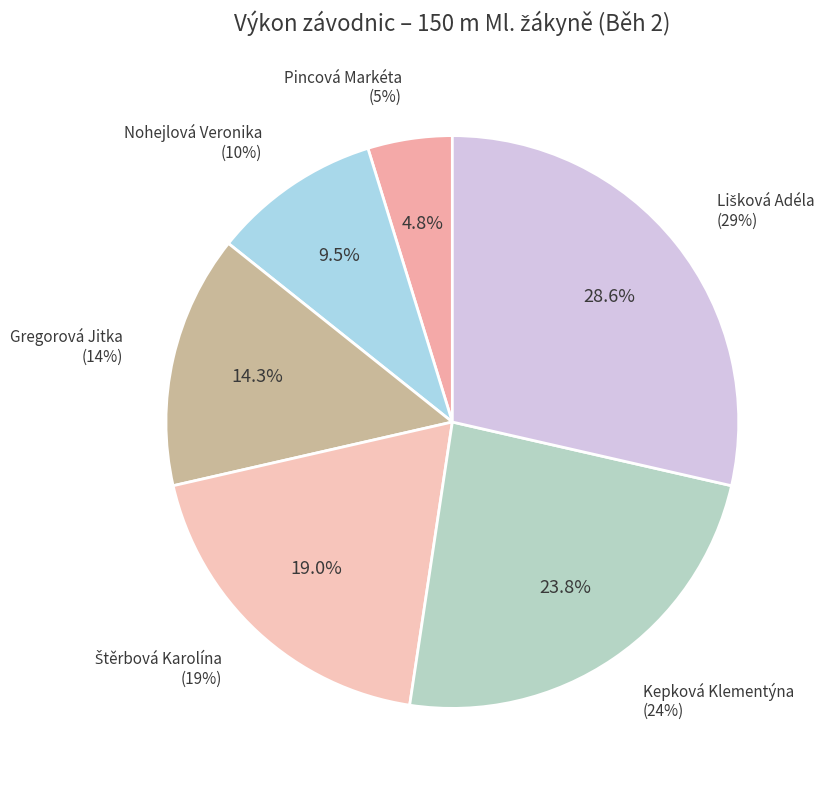

Combined, what portion of the pie is Štěrbová Karolína and Nohejlová Veronika?

28.6%